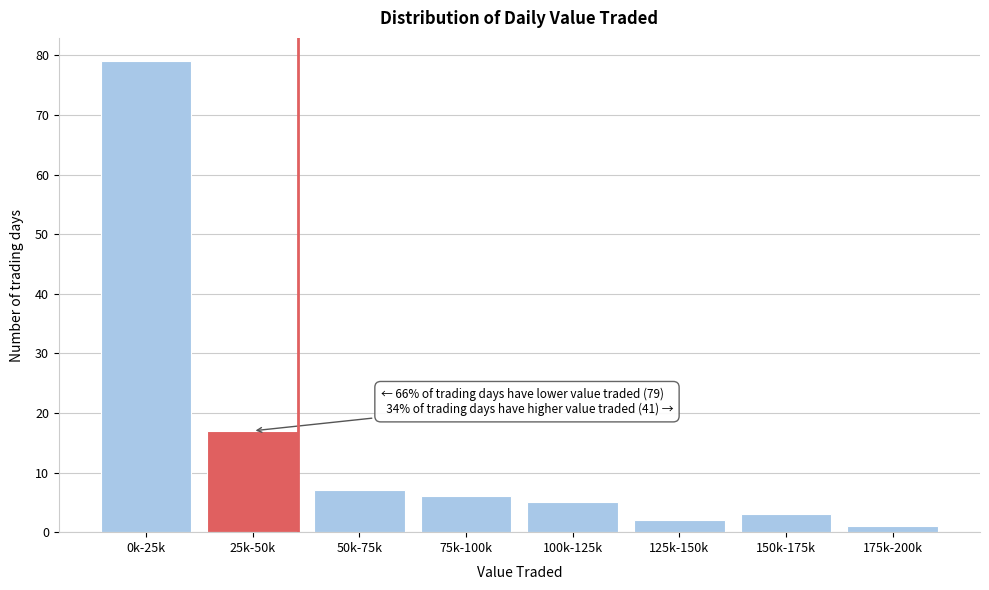

Reading right to left, extract all data points from this chart.

1	3	2	5	6	7	17	79